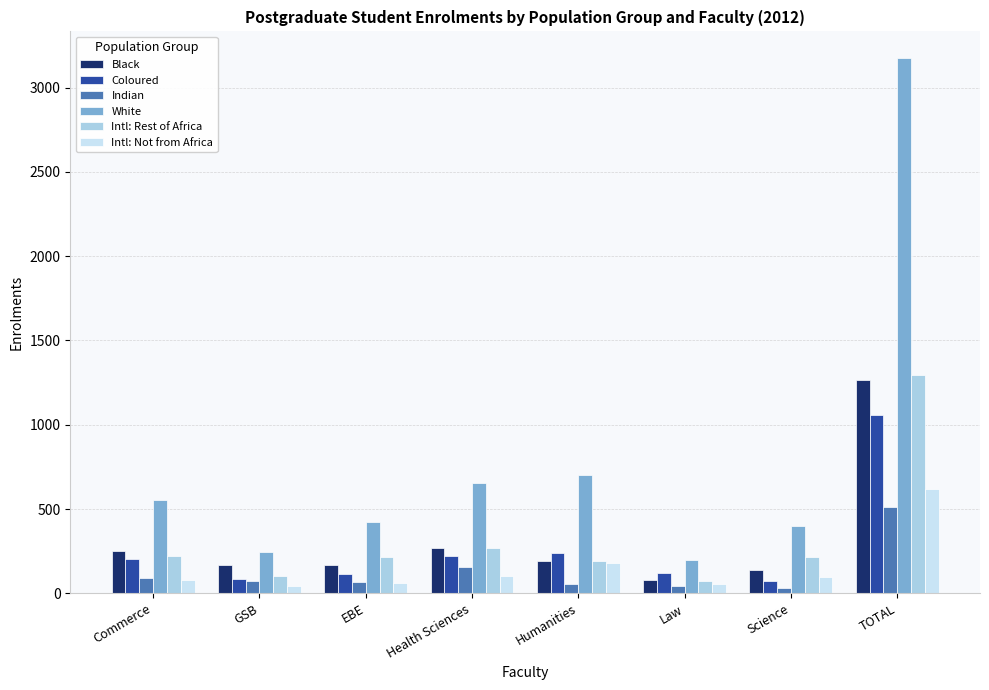

What is the label of the 2nd bar from the left?

GSB